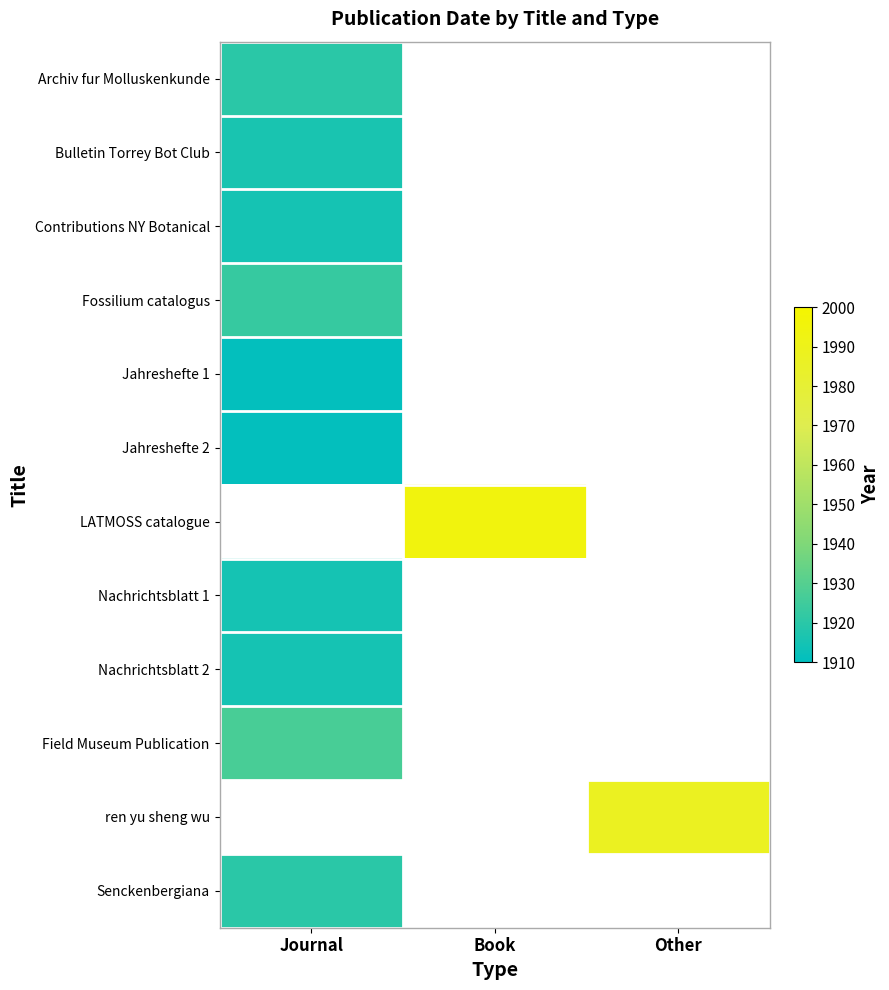

Reading left to right, what are all the values shown in this chart?

Archiv fur Molluskenkunde: Journal=1920	Book=0	Other=0
Bulletin Torrey Bot Club: Journal=1916	Book=0	Other=0
Contributions NY Botanical: Journal=1915	Book=0	Other=0
Fossilium catalogus: Journal=1923	Book=0	Other=0
Jahreshefte 1: Journal=1911	Book=0	Other=0
Jahreshefte 2: Journal=1911	Book=0	Other=0
LATMOSS catalogue: Journal=0	Book=1995	Other=0
Nachrichtsblatt 1: Journal=1915	Book=0	Other=0
Nachrichtsblatt 2: Journal=1915	Book=0	Other=0
Field Museum Publication: Journal=1927	Book=0	Other=0
ren yu sheng wu: Journal=0	Book=0	Other=1987
Senckenbergiana: Journal=1920	Book=0	Other=0